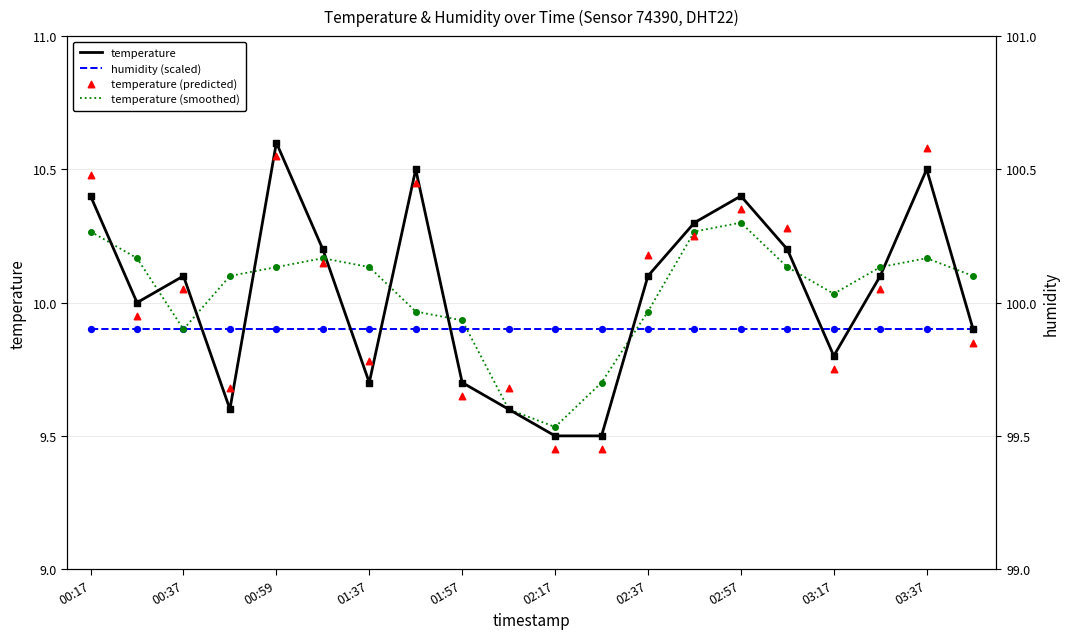

At how many categories does at least one series exceed 10?

16